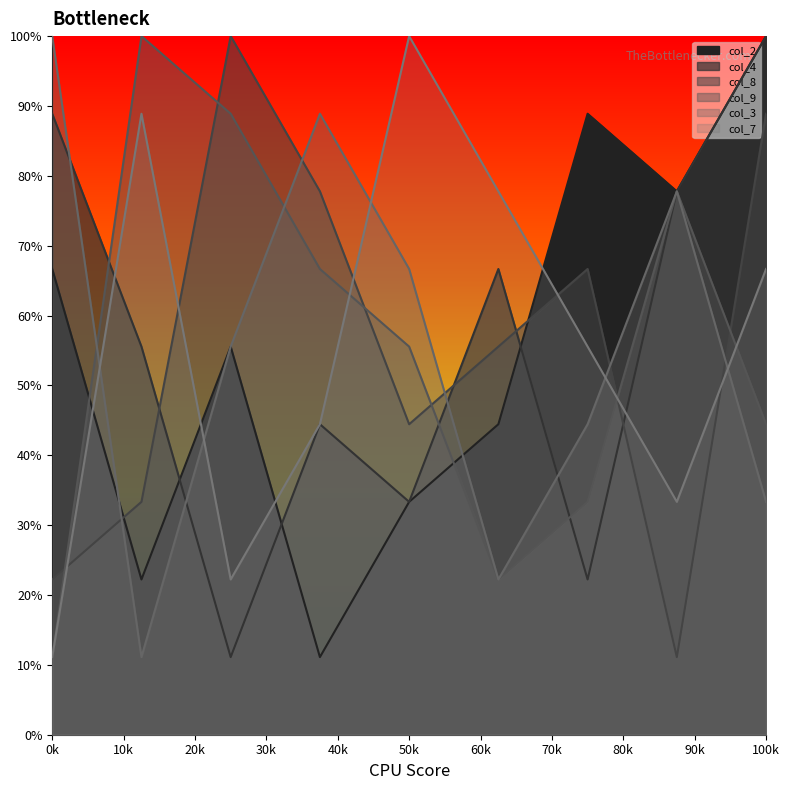

The value of col_4 at 7 is 95.2. True or false?

False